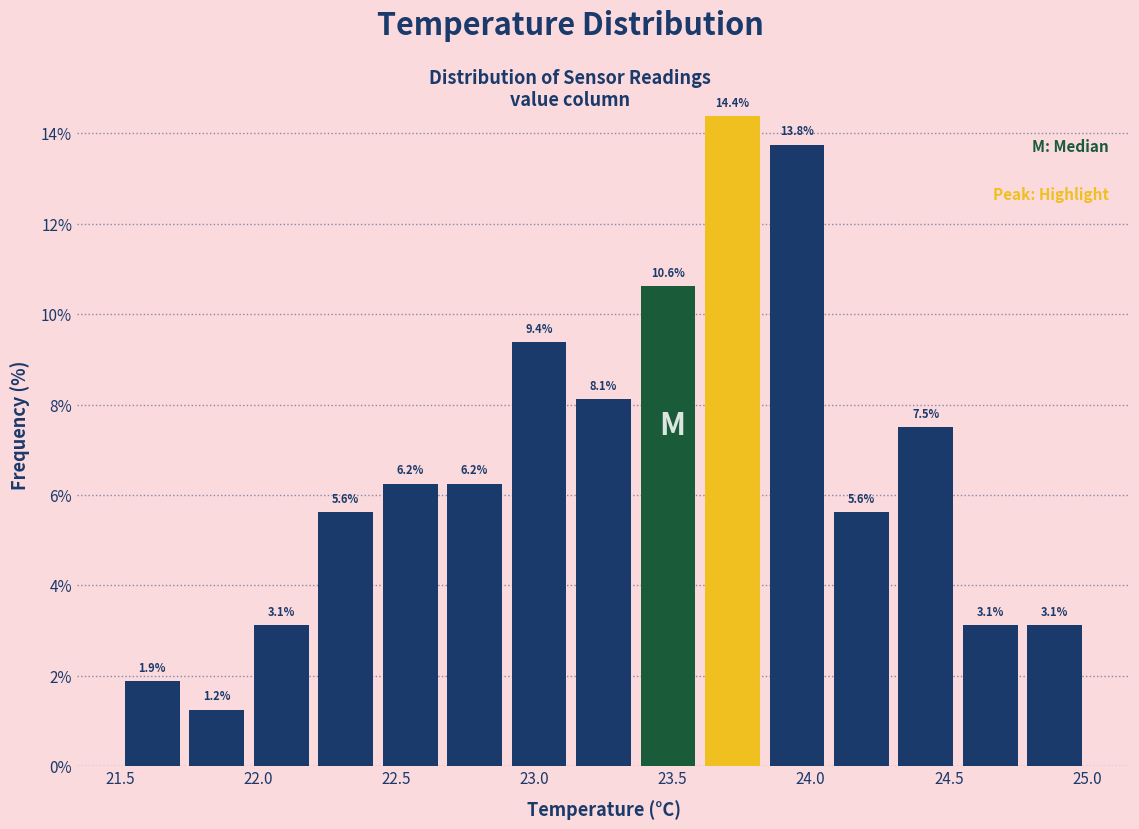

How tall is the bar that spans 22.90 to 23.15 on the x-axis? The bar edges are not printed on the chart, so give them approximately, as read against the axis.

9.4